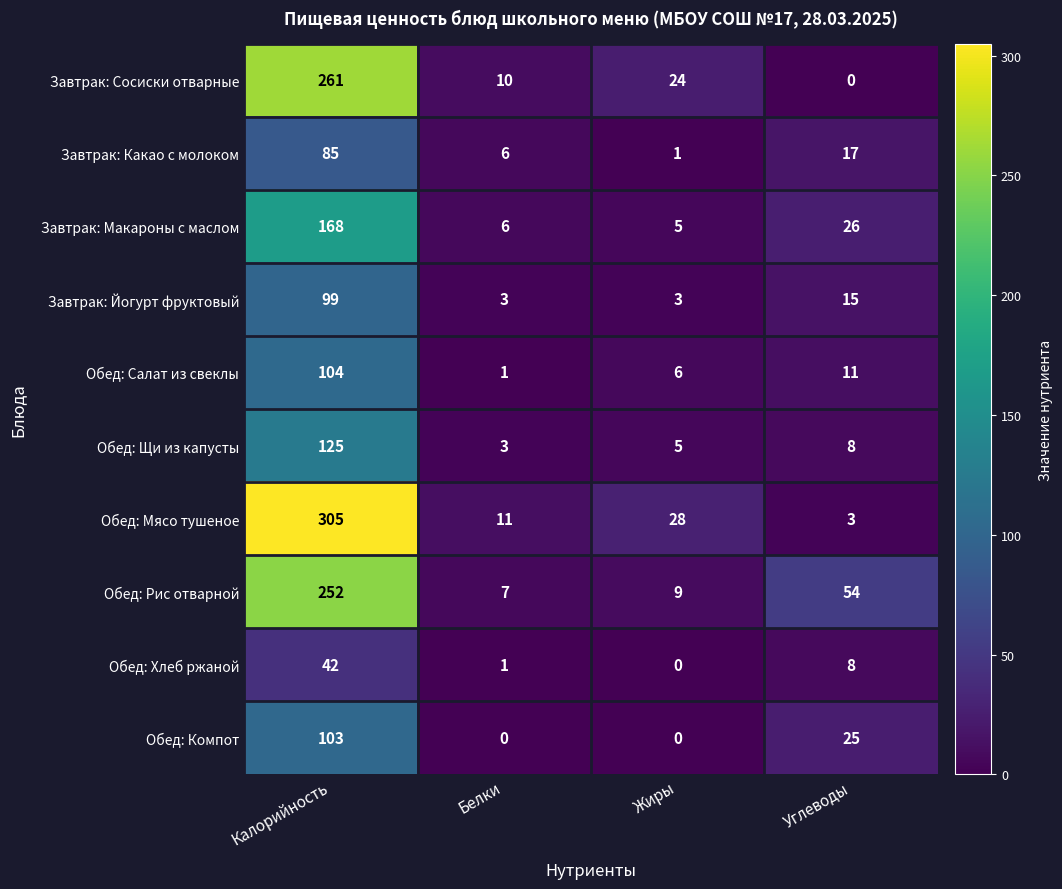

What is the difference between the highest and lowest values at Жиры?

28